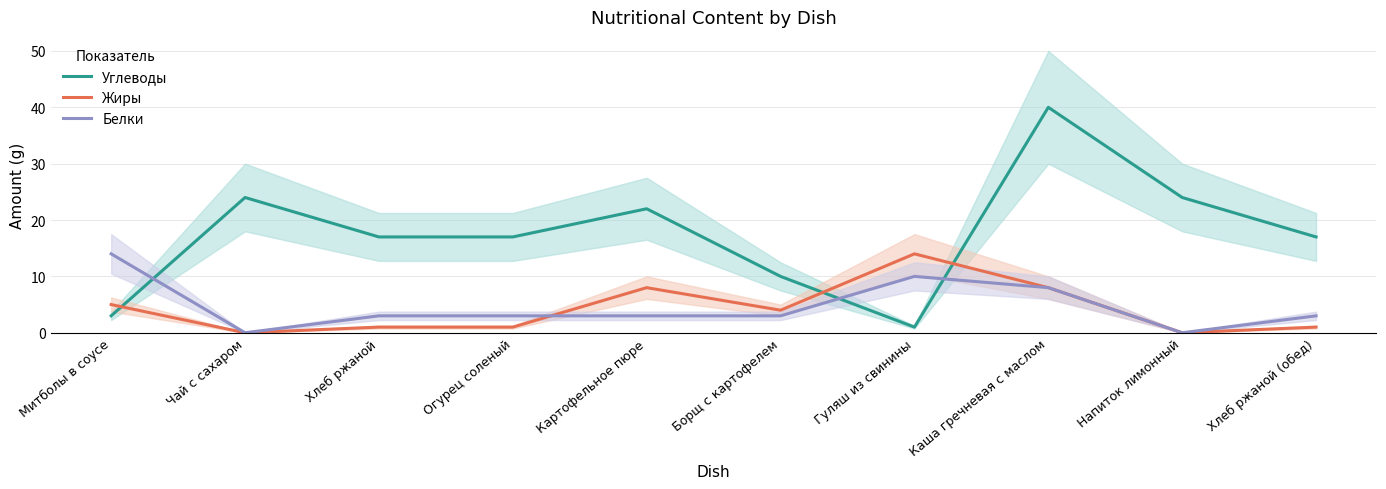

What is the average value of the Жиры series?

4